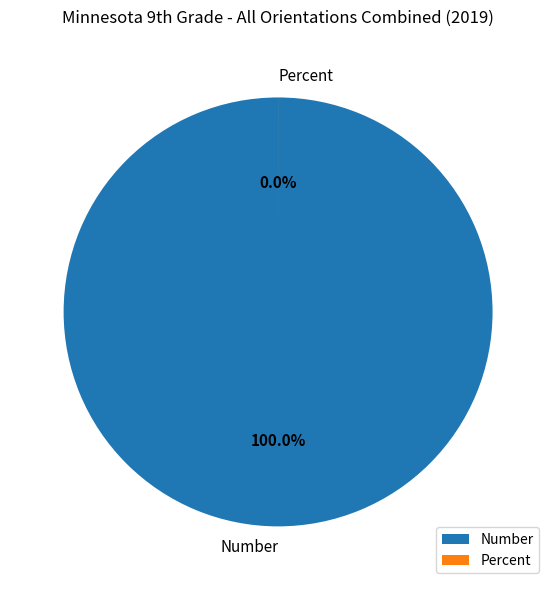

Is the sum of Percent and Number greater than half?

Yes